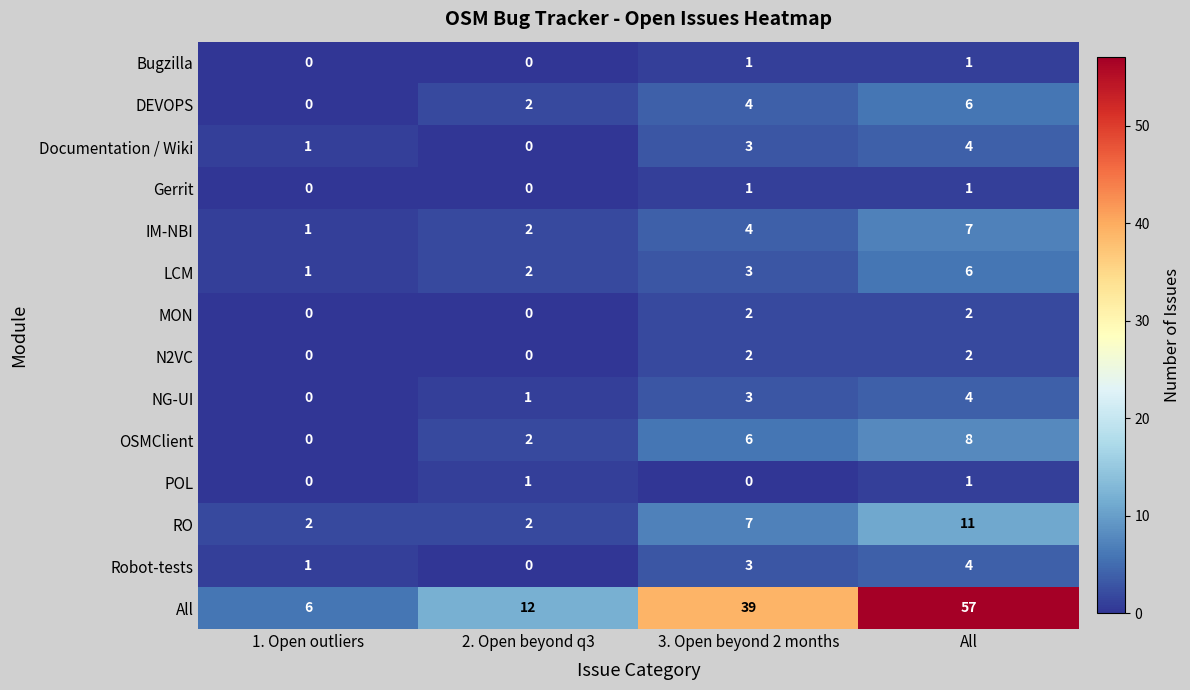

What is the total value across all series at 2. Open beyond q3?

24